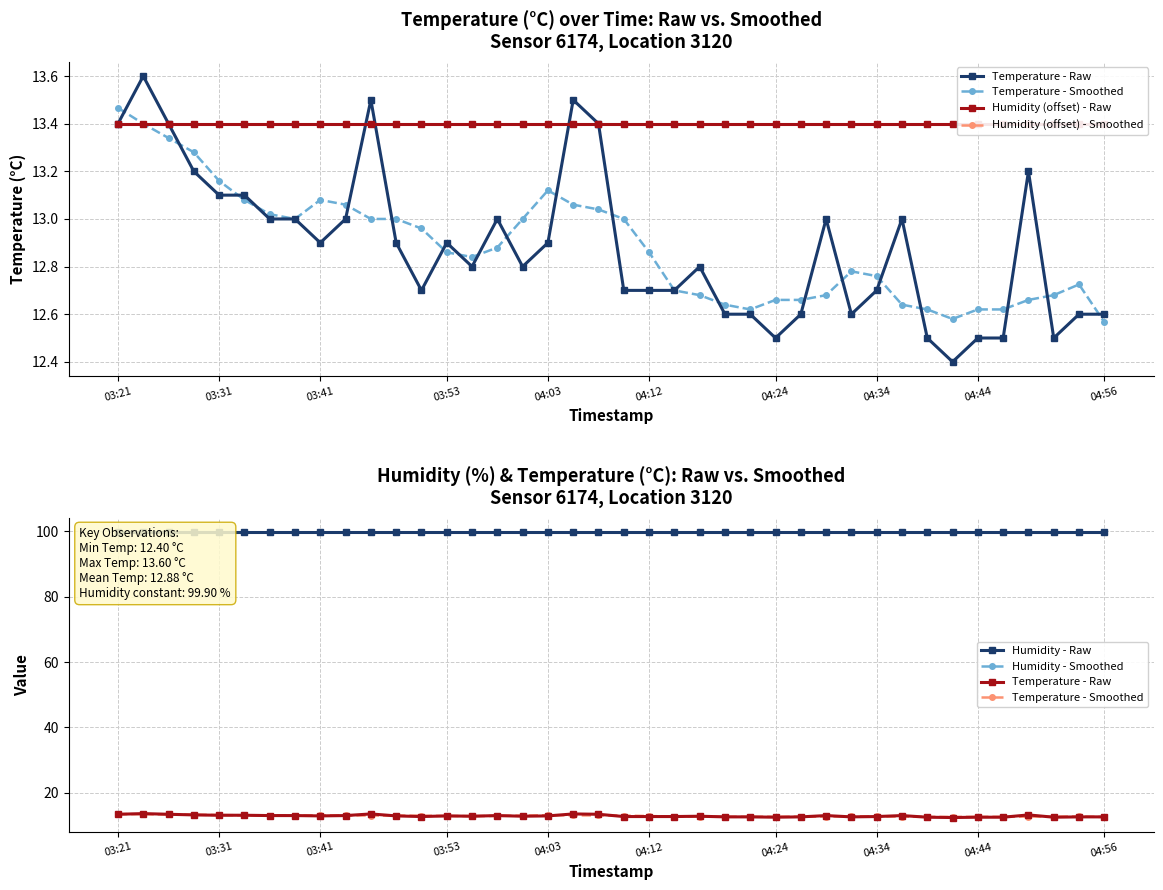

Does the chart display data point markers on the line(s)?

Yes